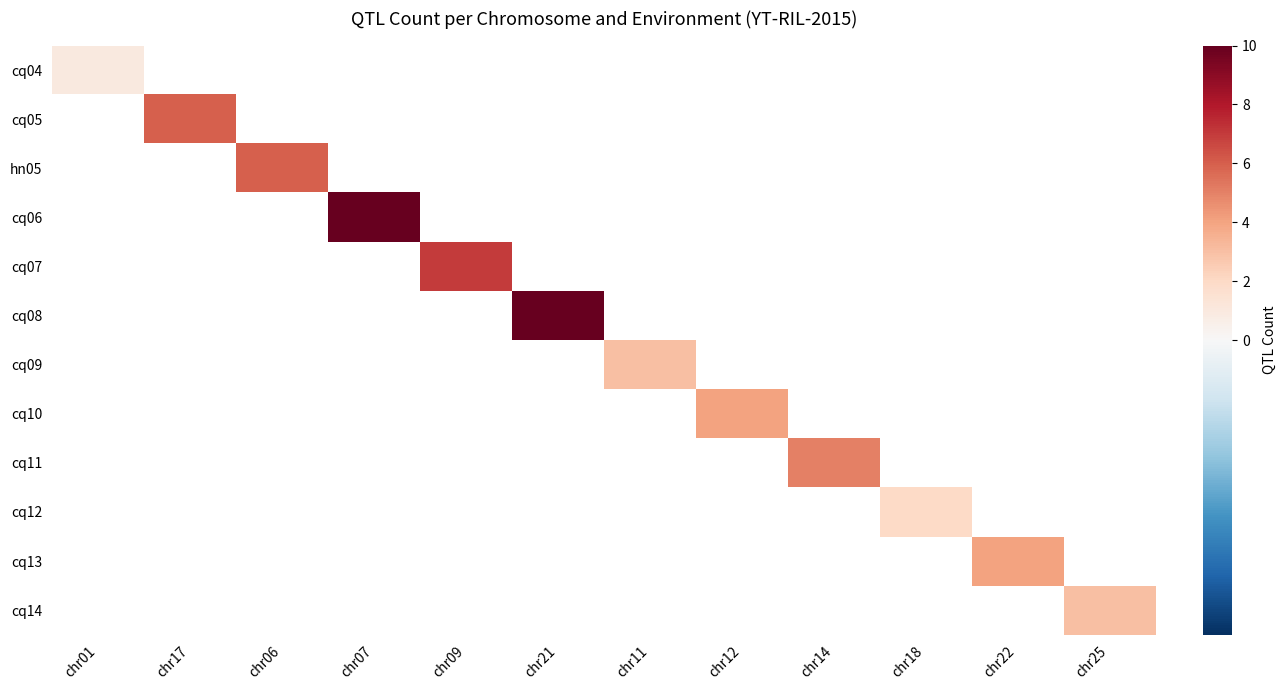

Is the value of cq11 at chr22 greater than the value of cq13 at chr12?

No